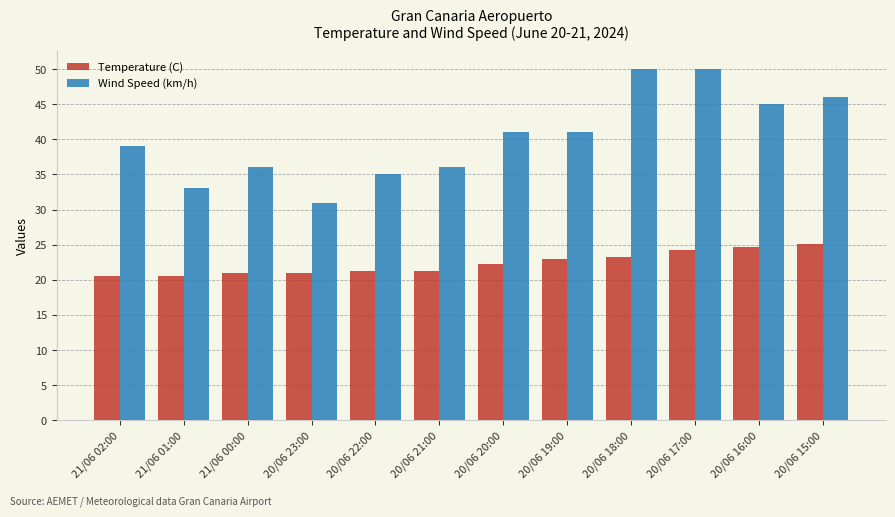

At 20/06 19:00, list the series in order from smallest to largest.

Temperature (C), Wind Speed (km/h)